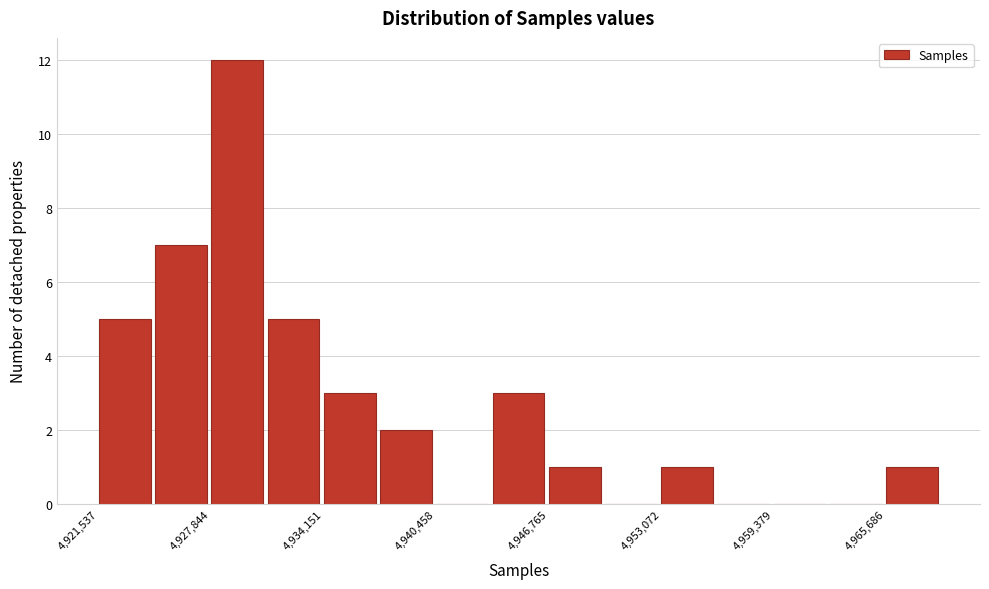

Read against the x-axis, roughly where is the centre of the tallest bar?

4929000